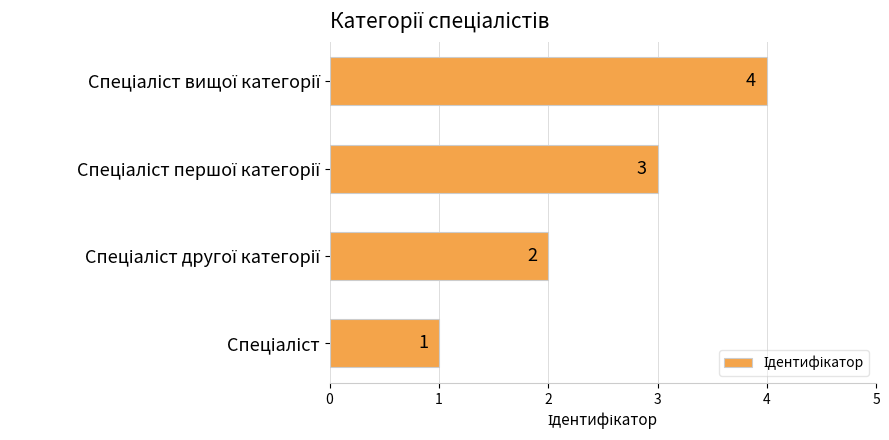

What is the greatest value displayed?

4